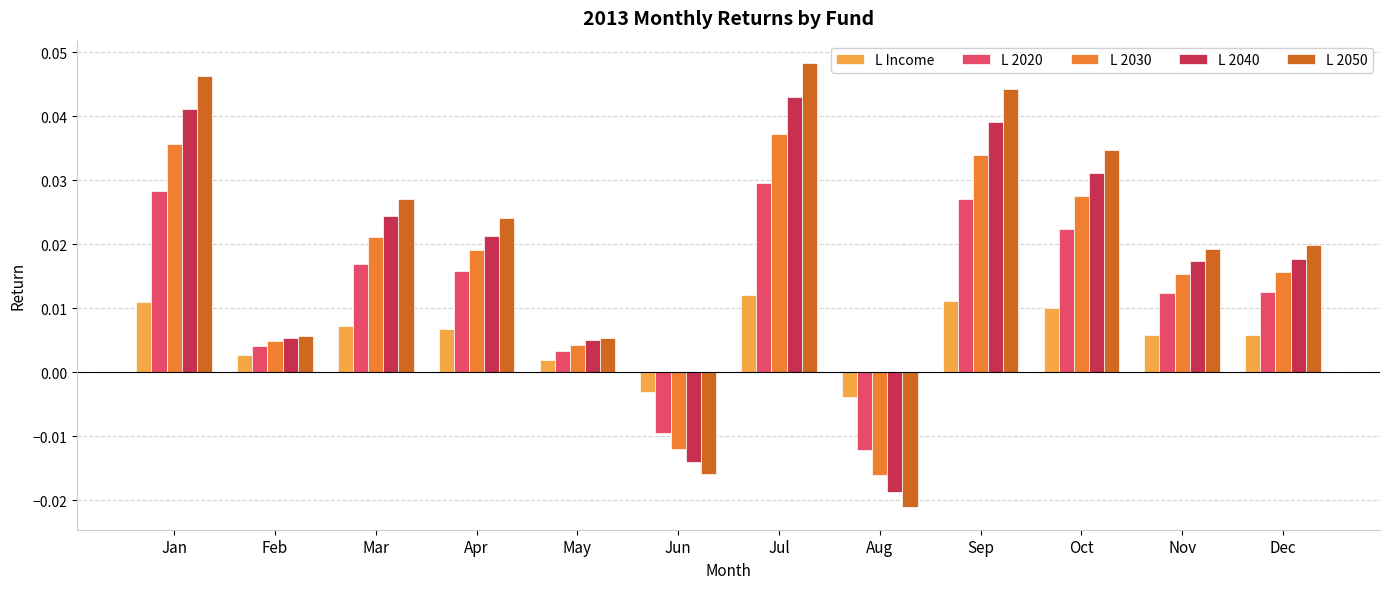

Which series has the widest spread of values?

L 2050